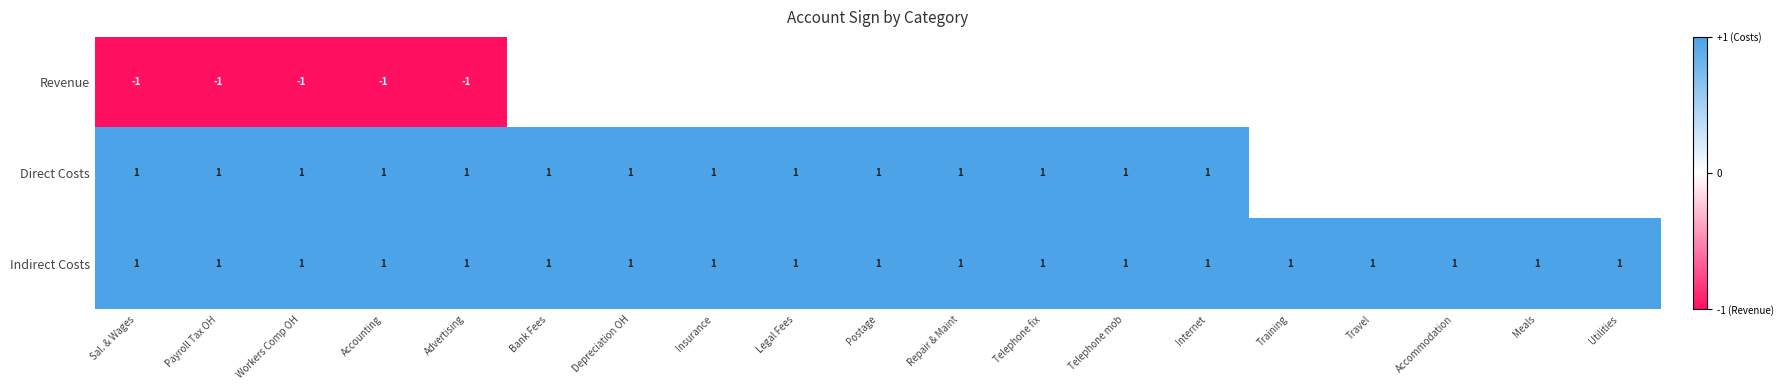

Is the value of Indirect Costs at Workers Comp OH greater than the value of Revenue at Accounting?

Yes